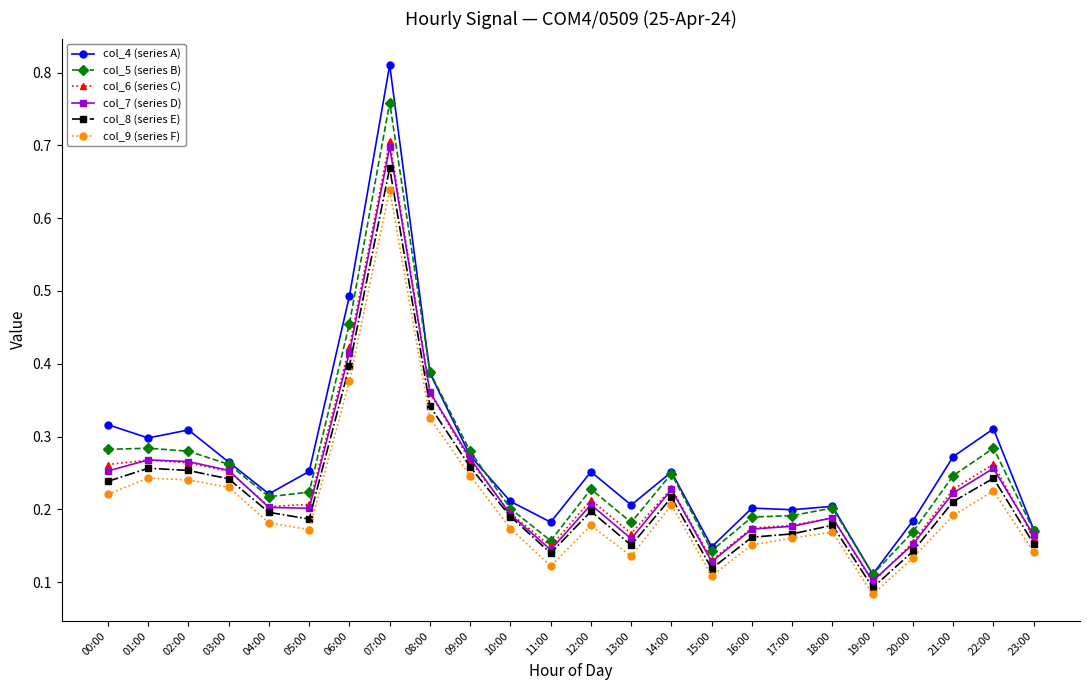

What position from the right is 02:00?

22